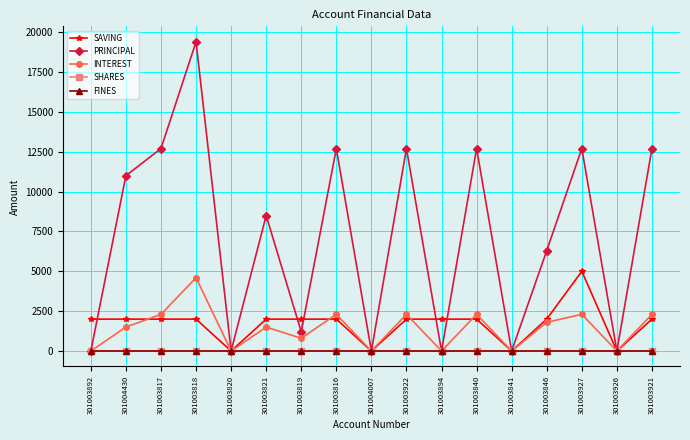

Where is the first local maximum for PRINCIPAL?

301003818